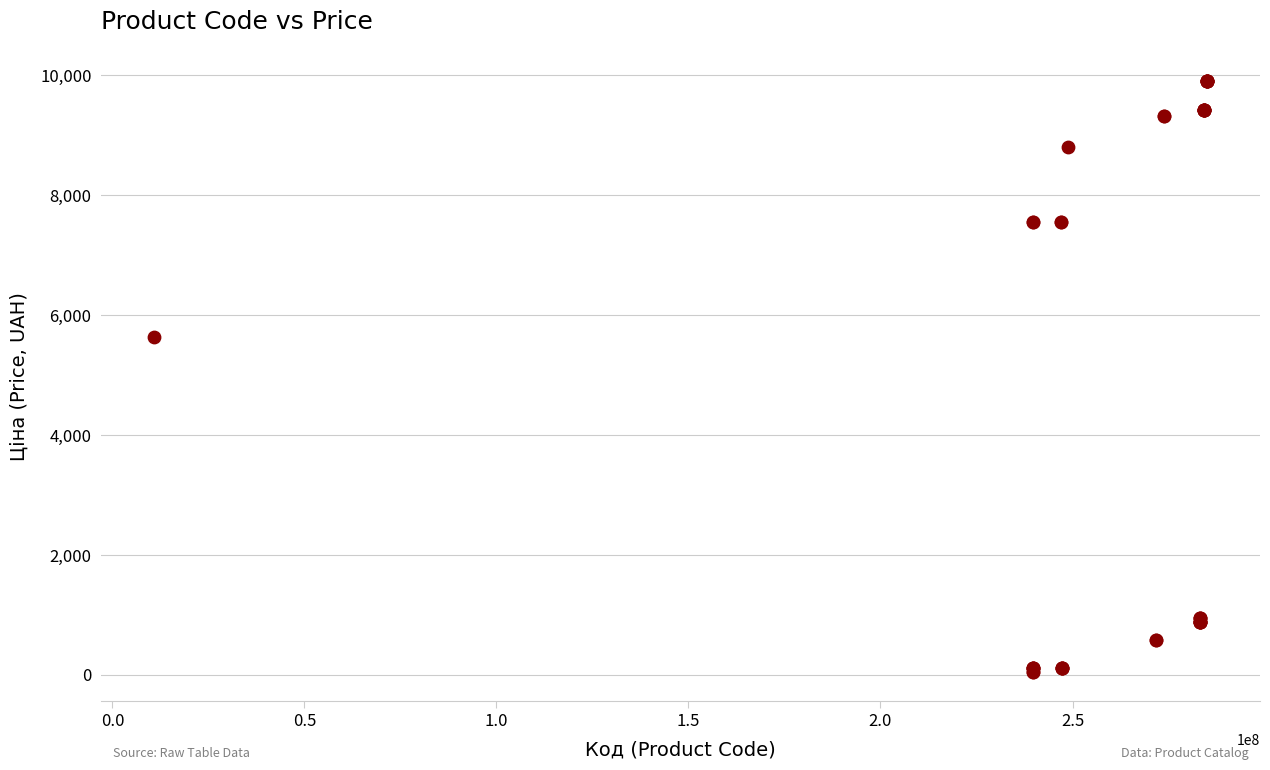

What Y value in the scatter plot is closest to 4982?

5636.0